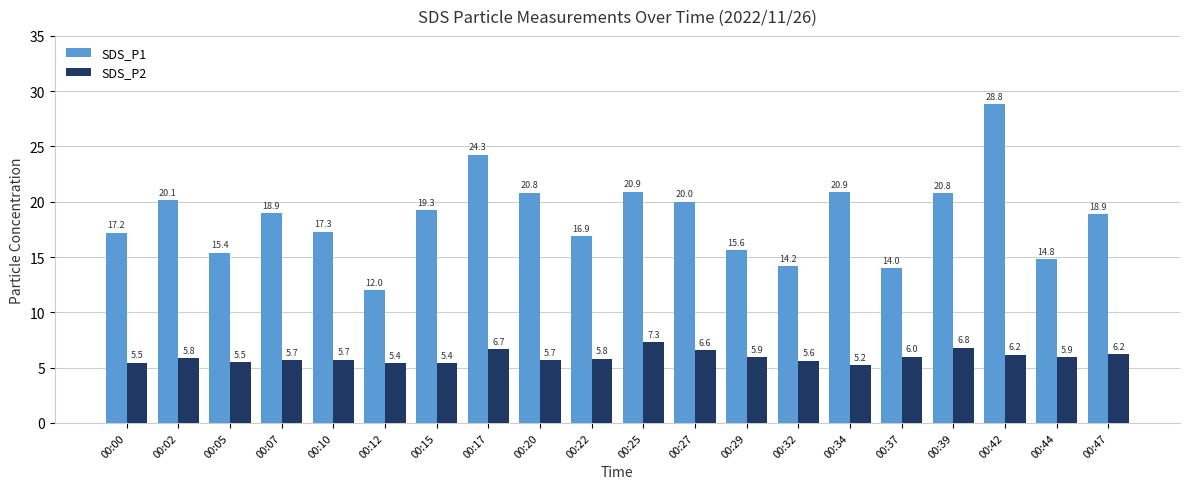

What is the sum of all SDS_P2 values?

119.0